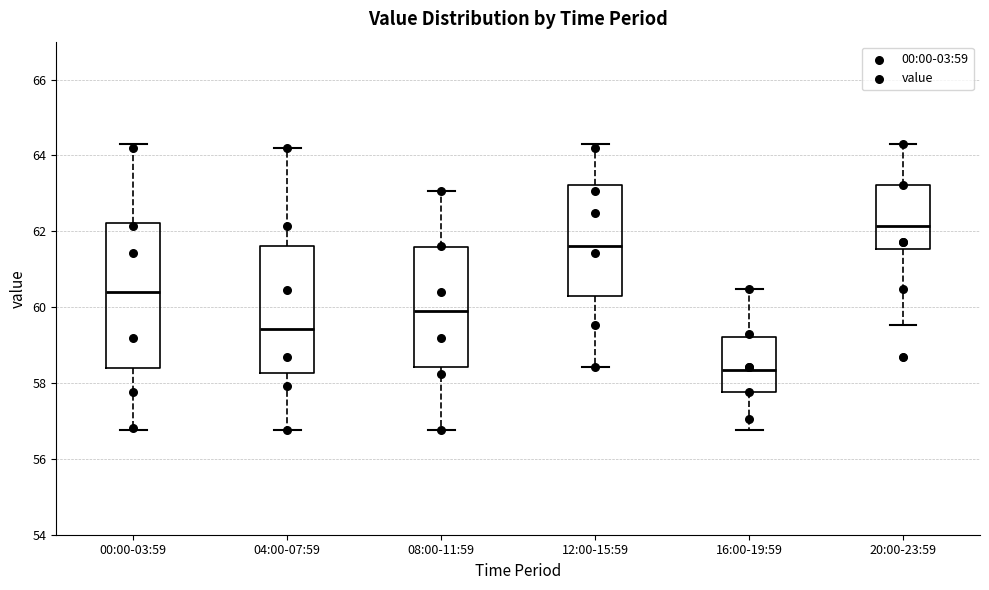

Which box has the lowest median line?

16:00-19:59